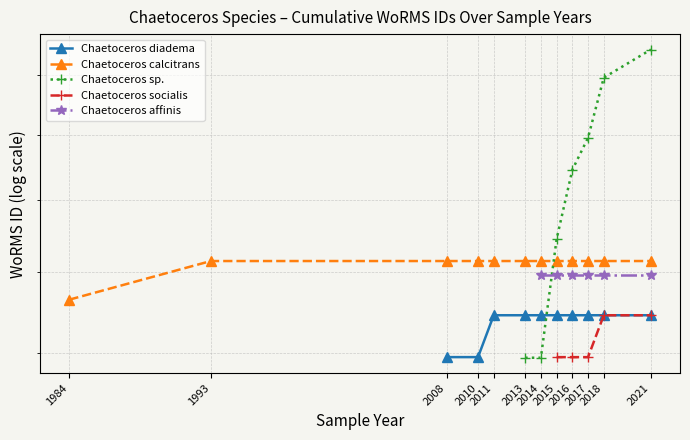

The value of Chaetoceros calcitrans at 2013 is 18.3. True or false?

True